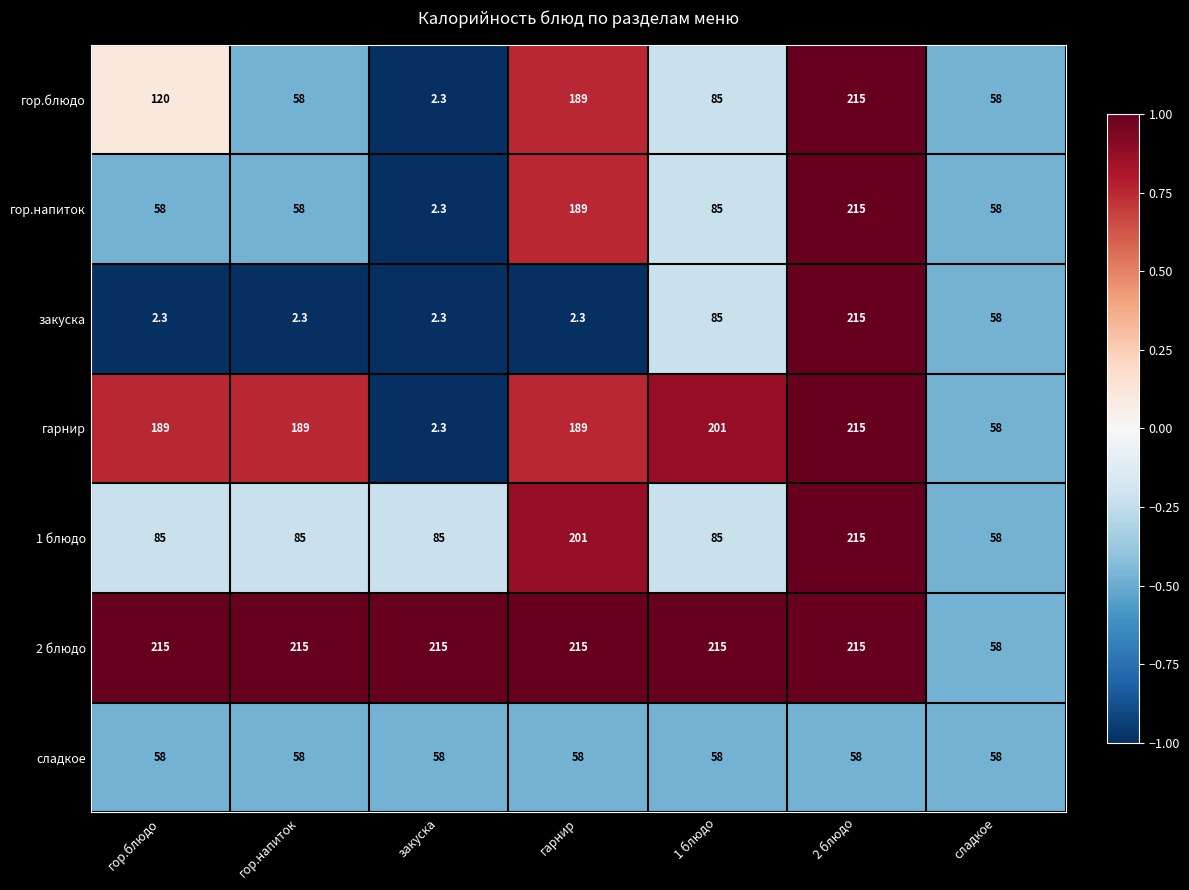

At which category is the sum across all series the highest?

2 блюдо